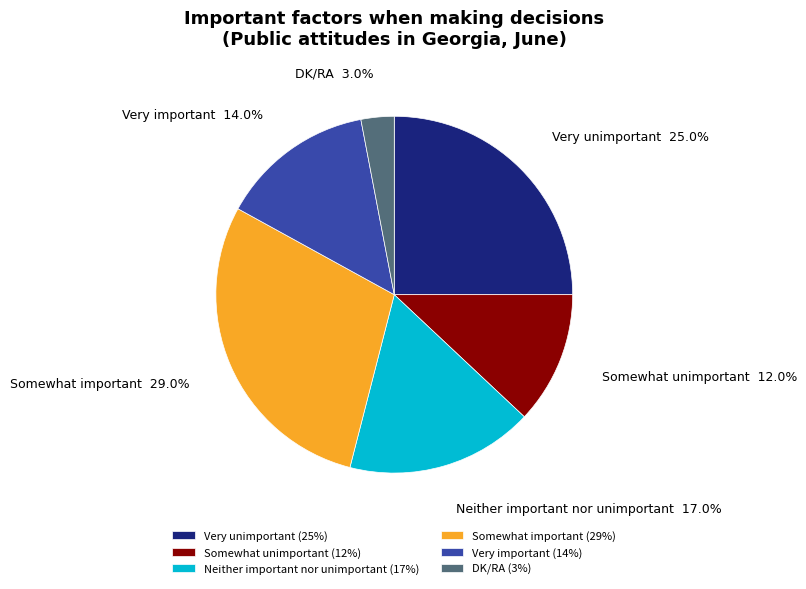

Does any single category account for the majority?

No